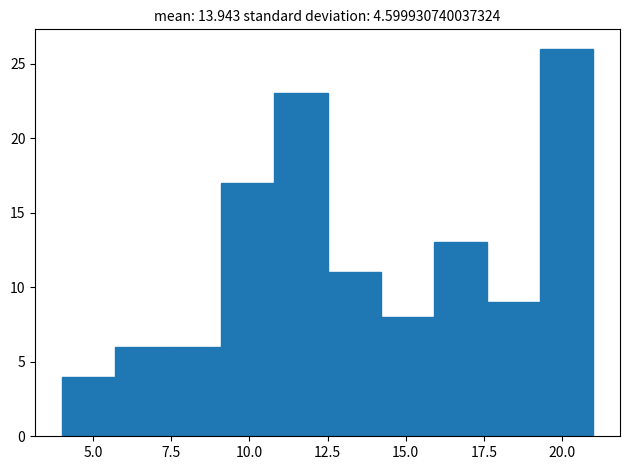

Read against the x-axis, roughly where is the centre of the tallest bar?

20.0